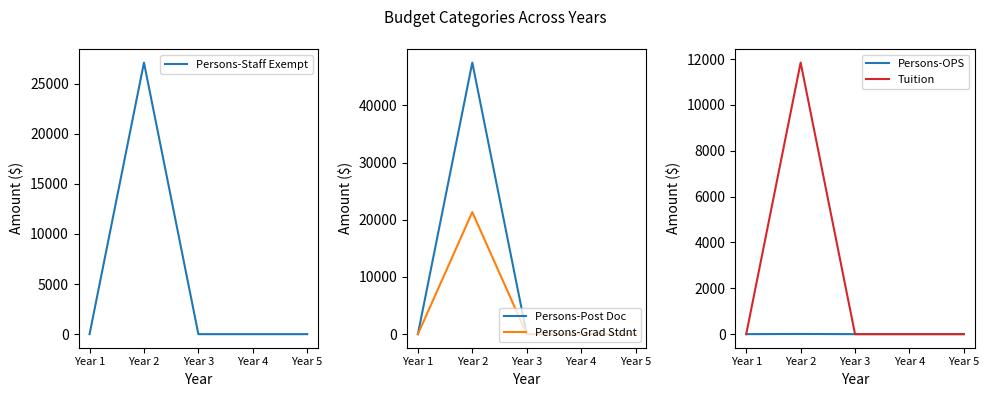

Does the chart display data point markers on the line(s)?

No